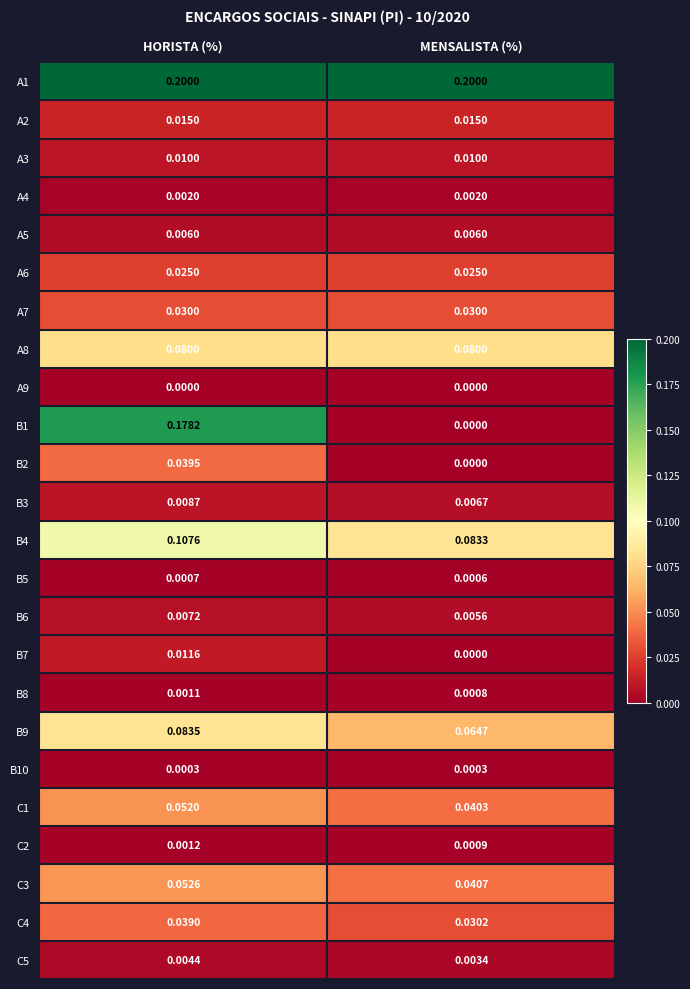

Count the number of categories in the chart.

2